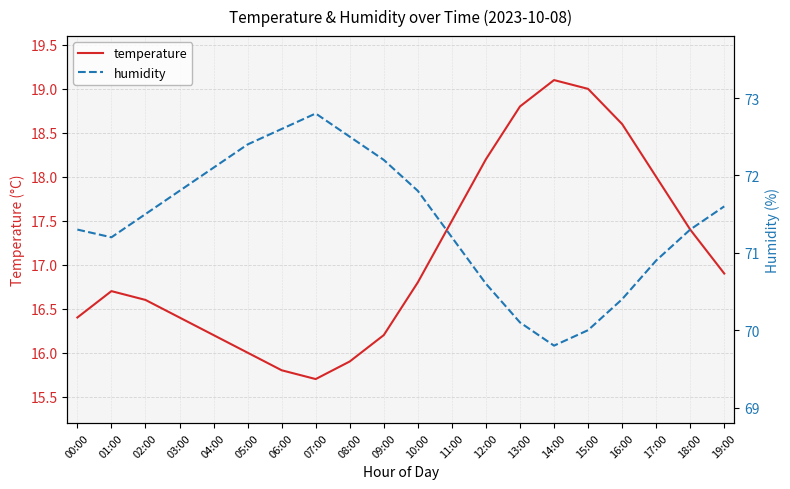

Is the value of temperature at 10:00 greater than the value of humidity at 12:00?

No